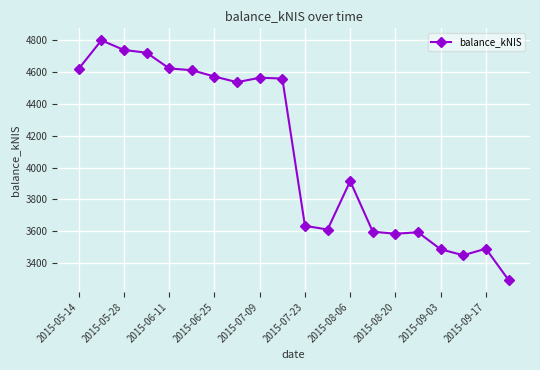

What is the value of the 10th point from the left?

4556.8